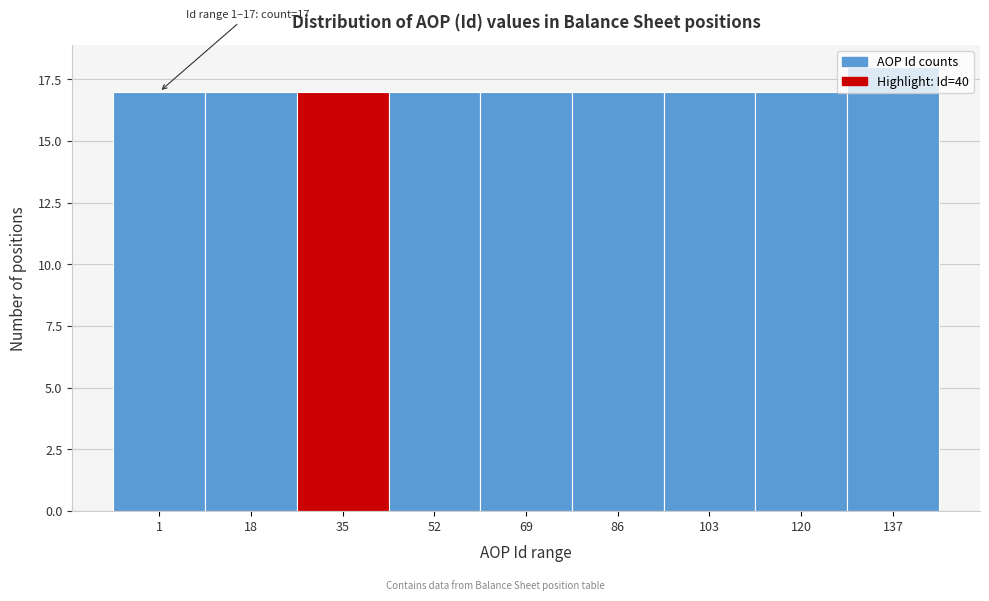

What is the value of the 5th bar from the left?

17